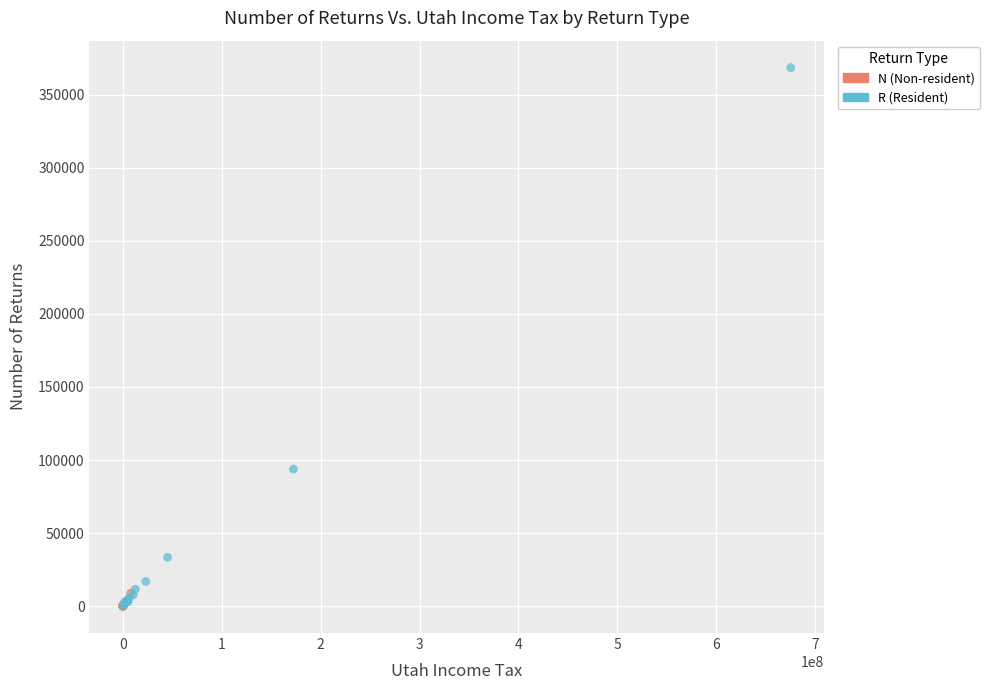

Which series contains the highest Y value?

R (Resident)